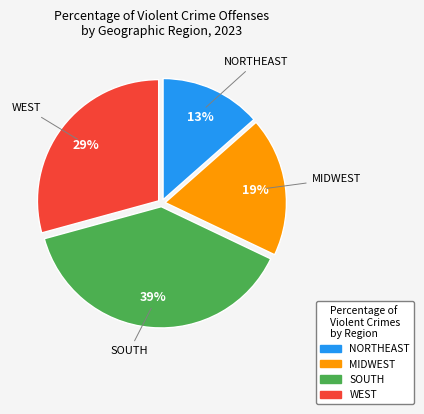

Which has a higher value, NORTHEAST or WEST?

WEST